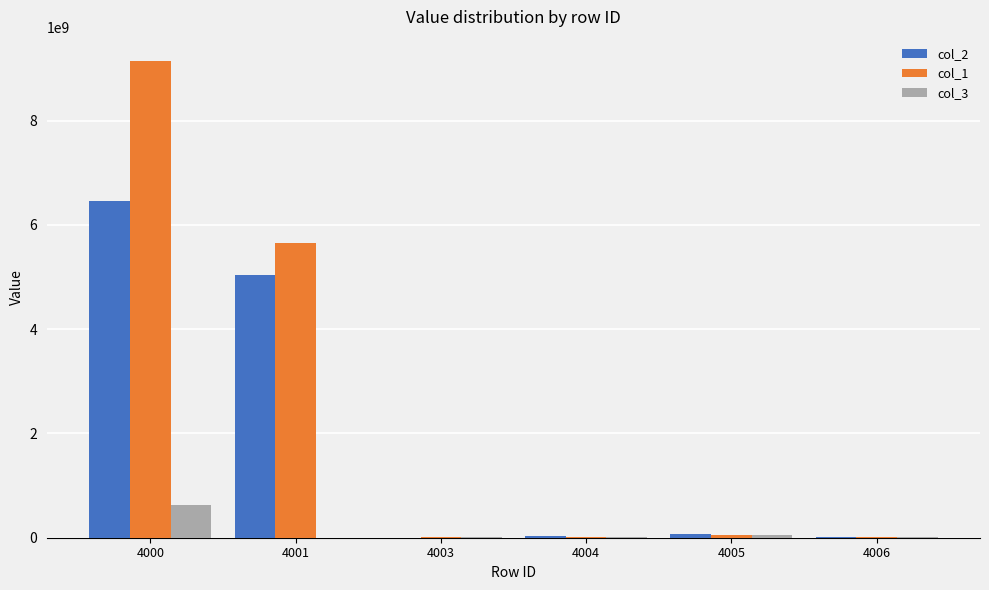

What is the spread (max minus min) of values at 4004?

5480770